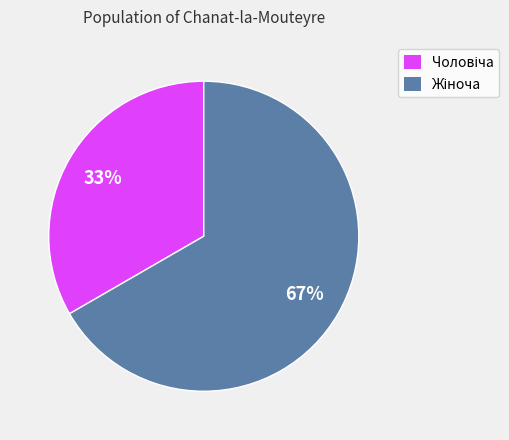

To the nearest percent, what is the average slice percentage?

50%